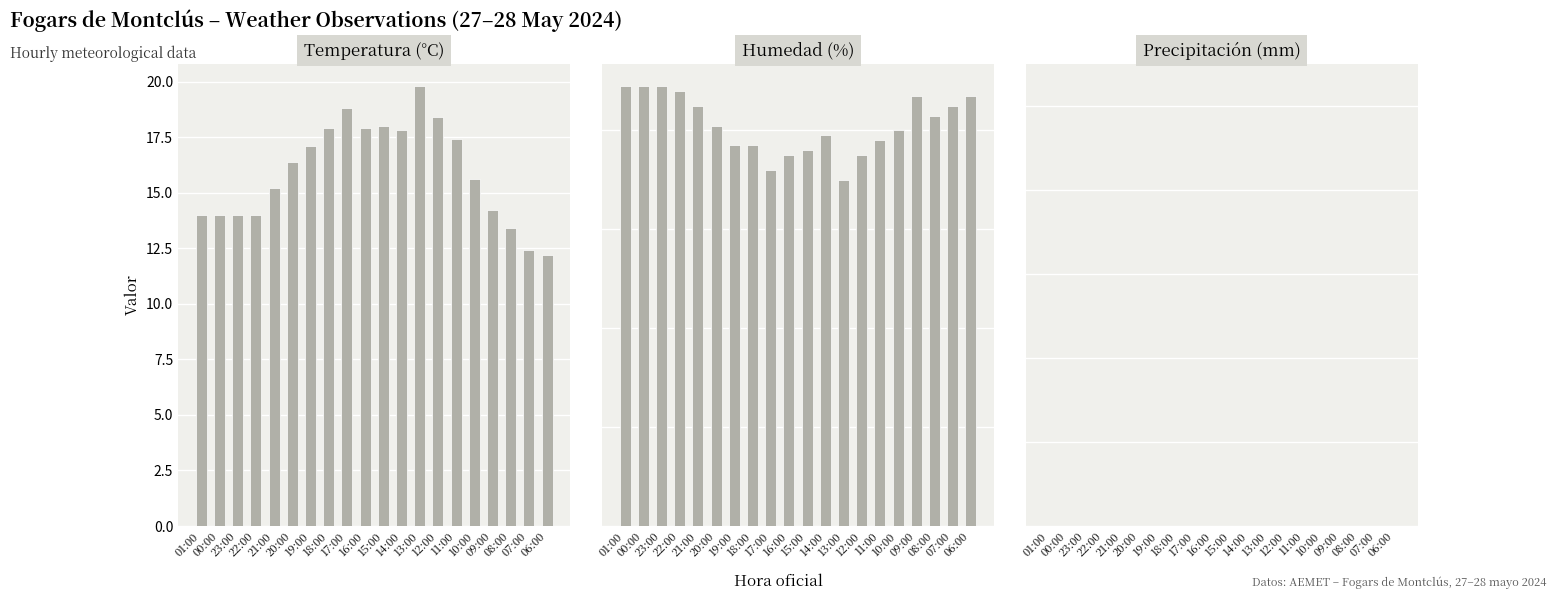

Reading right to left, extract all data points from this chart.

Temperatura (°C): 12.2	12.4	13.4	14.2	15.6	17.4	18.4	19.8	17.8	18.0	17.9	18.8	17.9	17.1	16.4	15.2	14.0	14.0	14.0	14.0
Humedad (%): 87.0	85.0	83.0	87.0	80.0	78.0	75.0	70.0	79.0	76.0	75.0	72.0	77.0	77.0	81.0	85.0	88.0	89.0	89.0	89.0
Precipitación (mm): 0.0	0.0	0.0	0.0	0.0	0.0	0.0	0.0	0.0	0.0	0.0	0.0	0.0	0.0	0.0	0.0	0.0	0.0	0.0	0.0